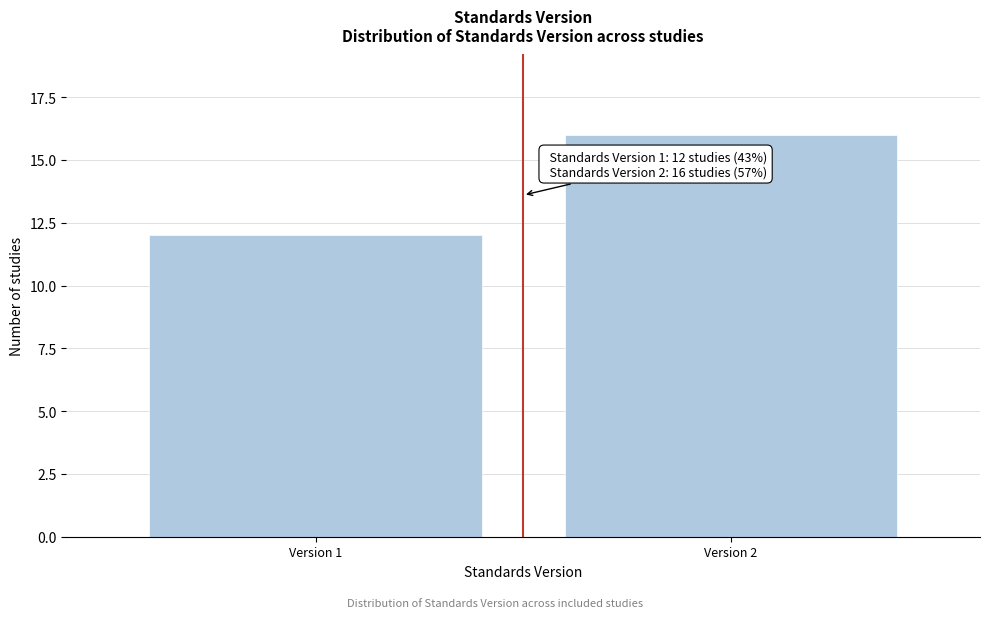

Reading left to right, list all the values displayed in this chart.

Version 1=12	Version 2=16